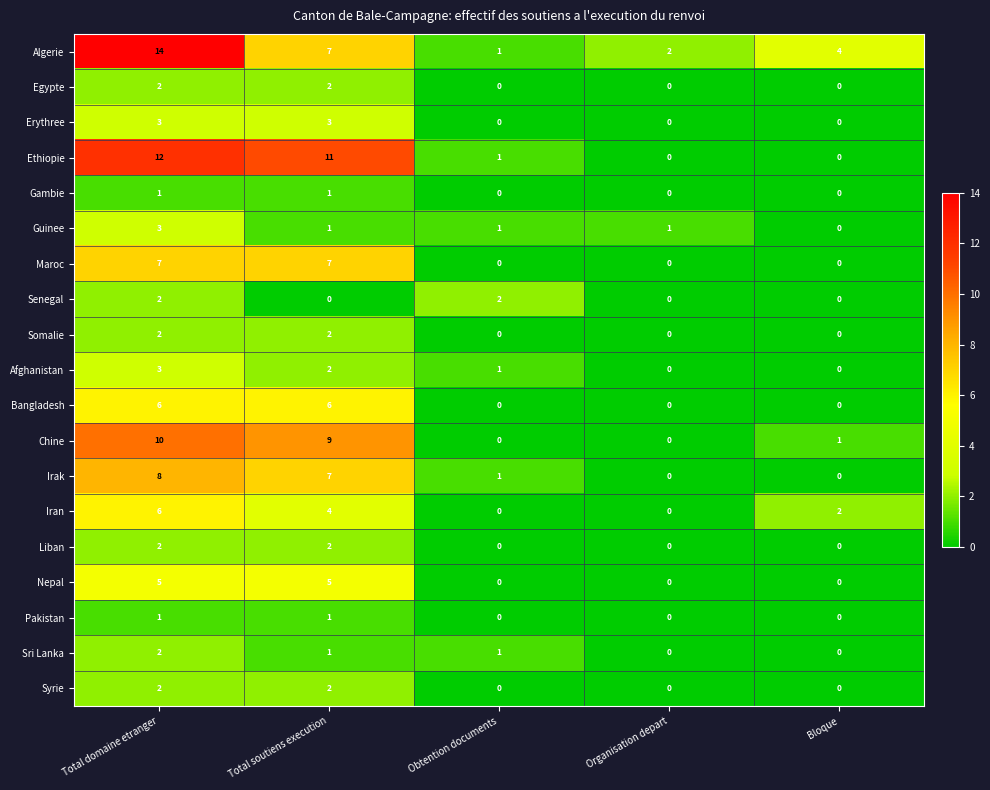

What is the difference between the maximum and minimum values in the Chine series?

10